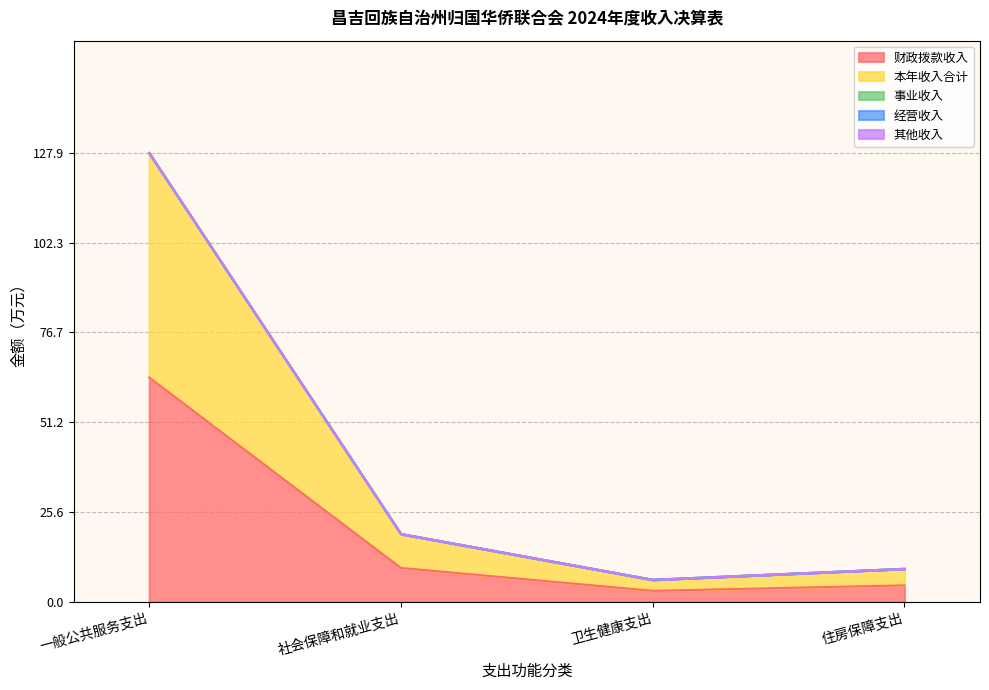

Is the value of 其他收入 at 一般公共服务支出 greater than the value of 财政拨款收入 at 卫生健康支出?

Yes